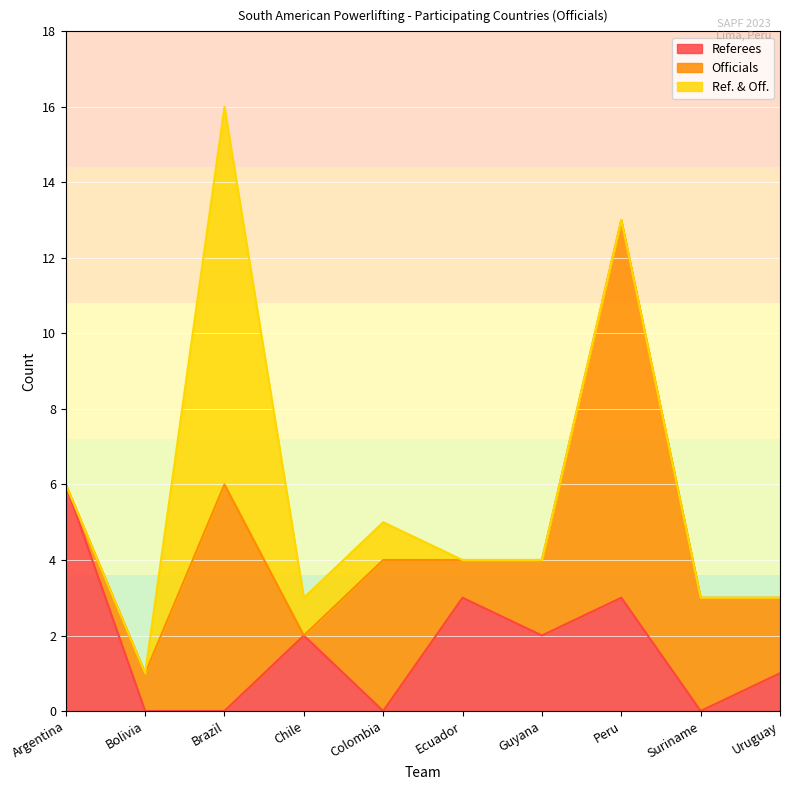

True or false: Officials has more than 0 points higher than both neighbors.

True